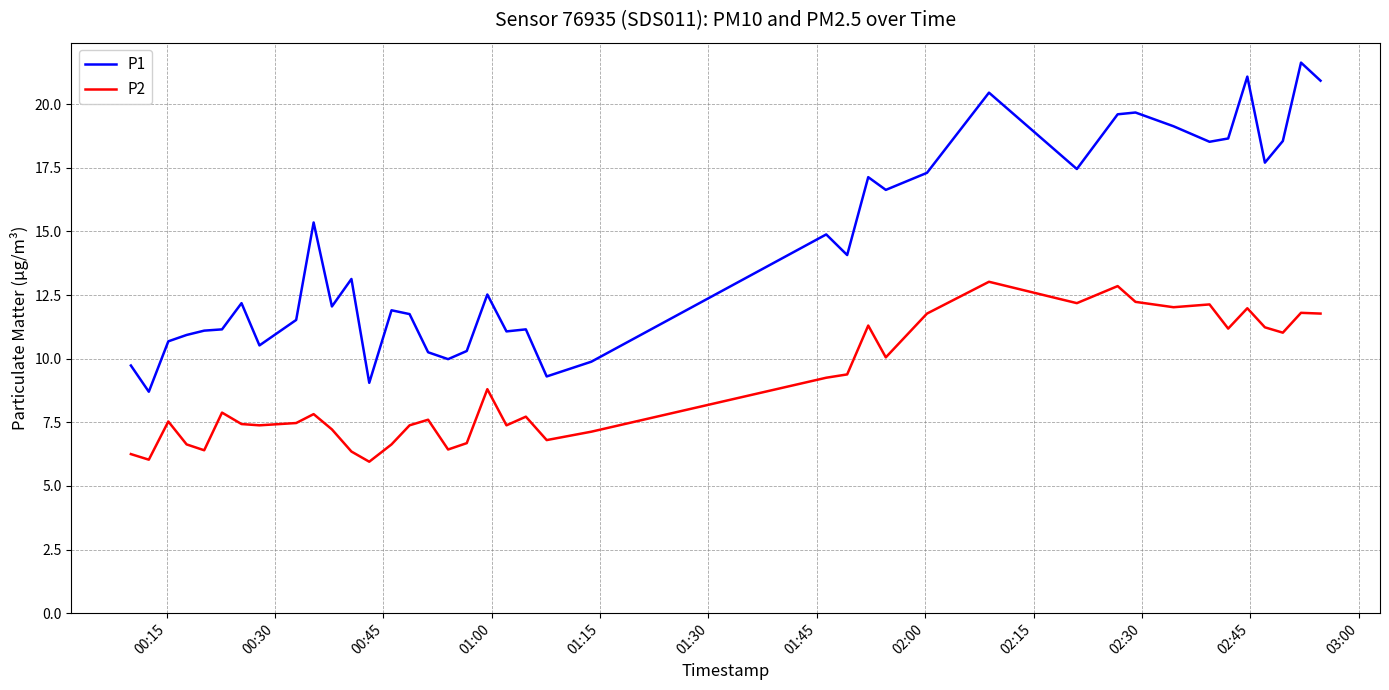

What are all the series names shown in the legend?

P1, P2